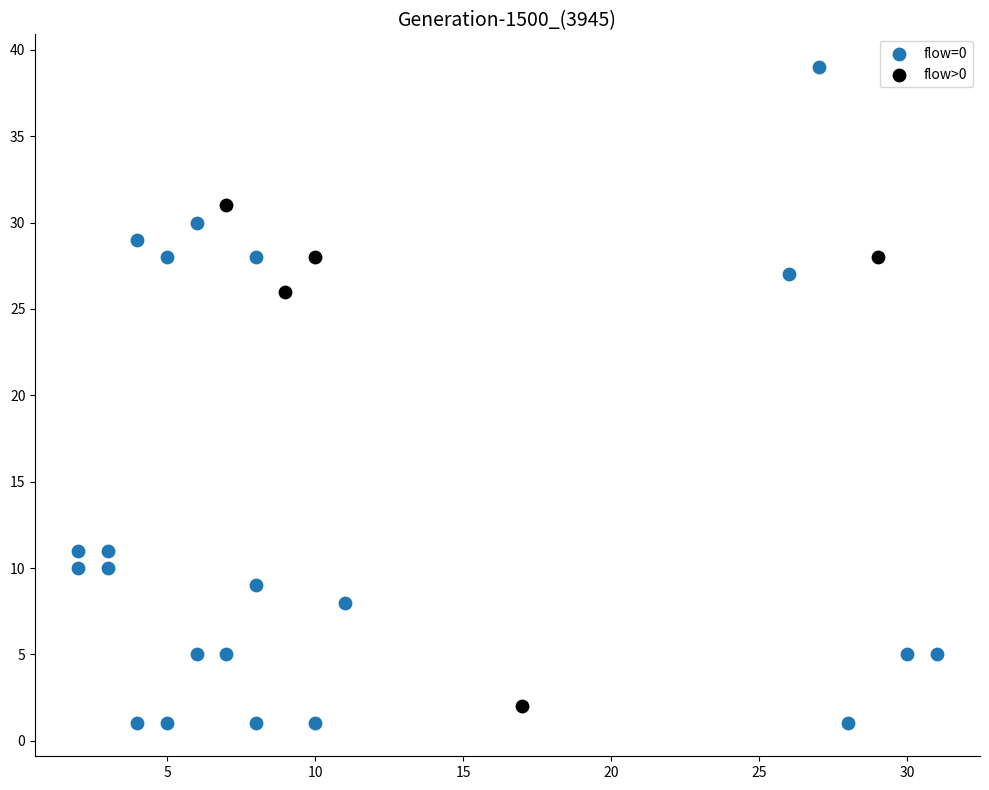

What are all the series names shown in the legend?

flow=0, flow>0